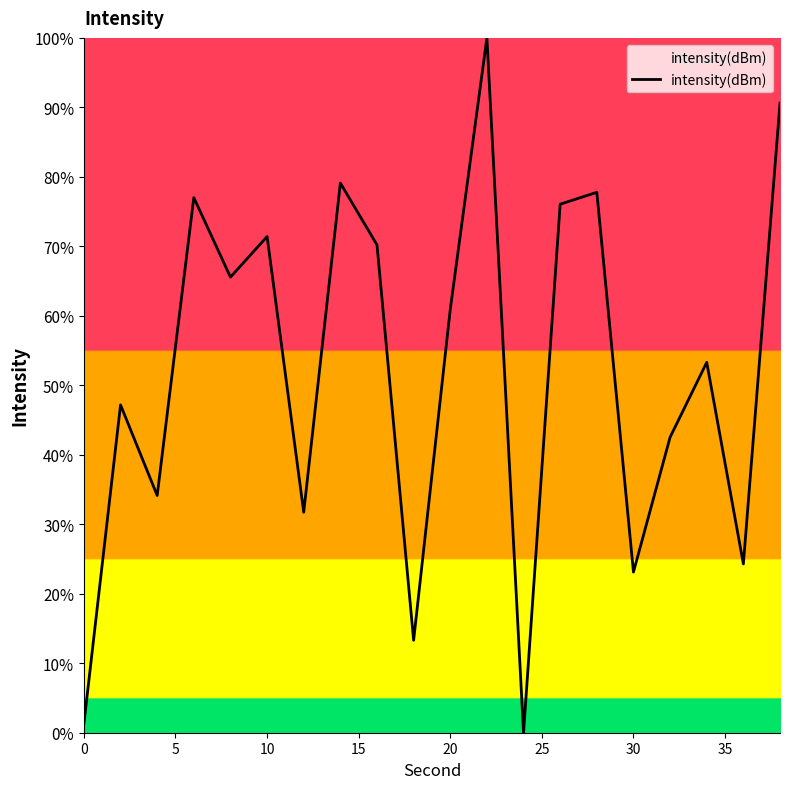

True or false: the data has more than 0 interior local peaks.

True